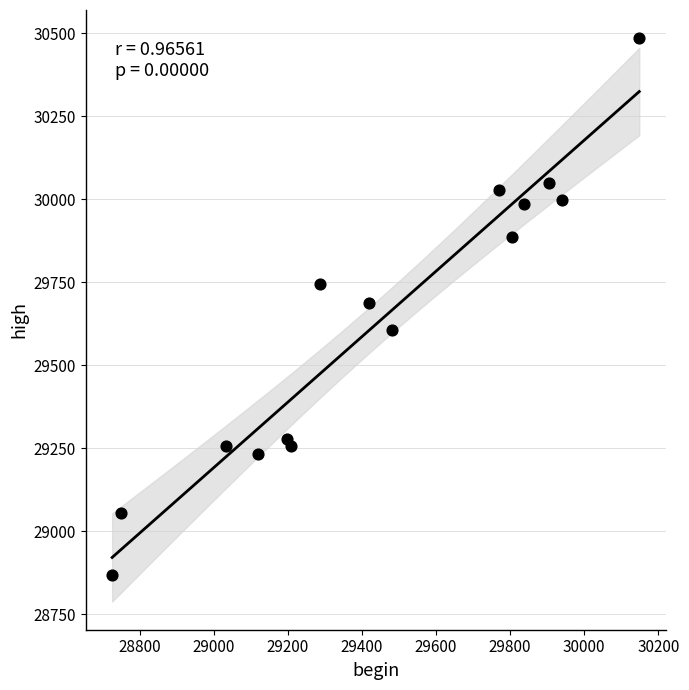

What is the range of X values (max minus min)?

1423.0